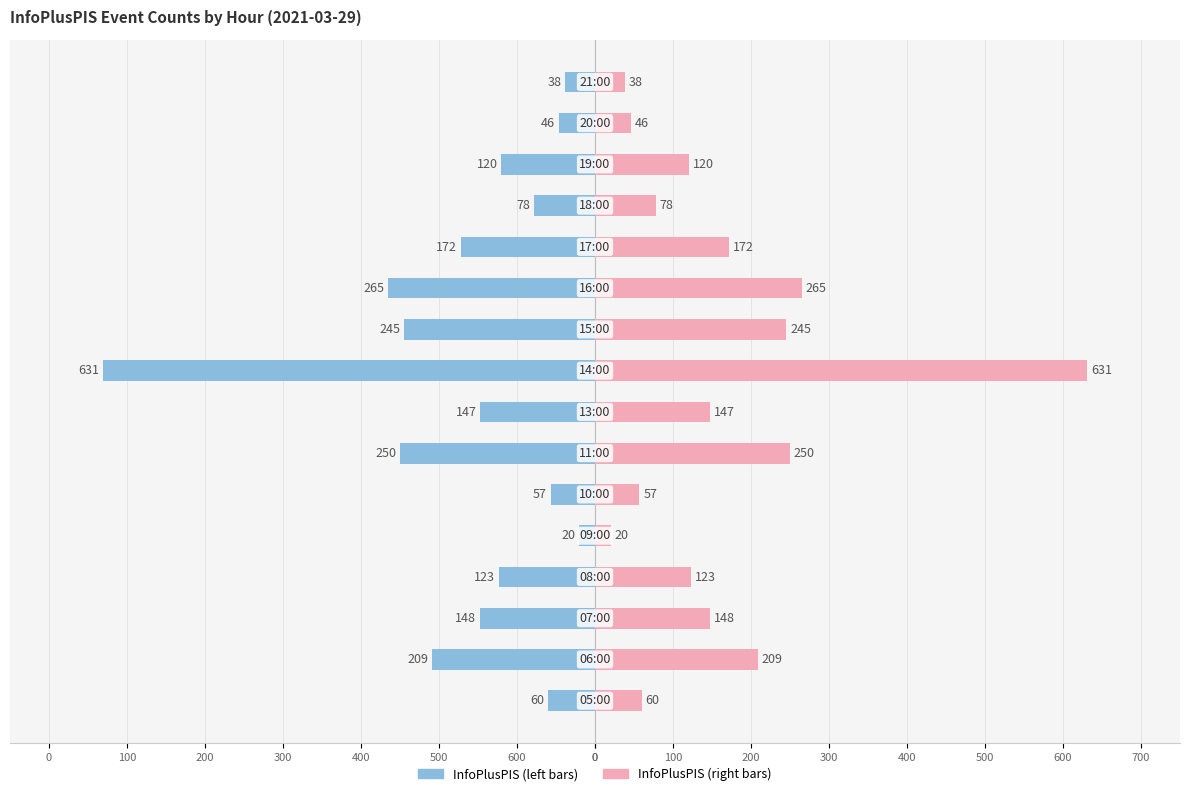

How many groups of bars are there?

16